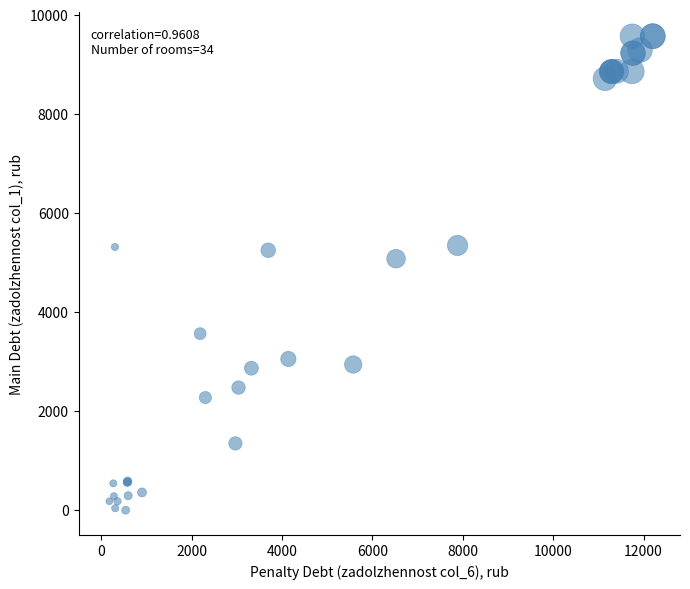

What Y value in the scatter plot is closest to 4784?

5076.5